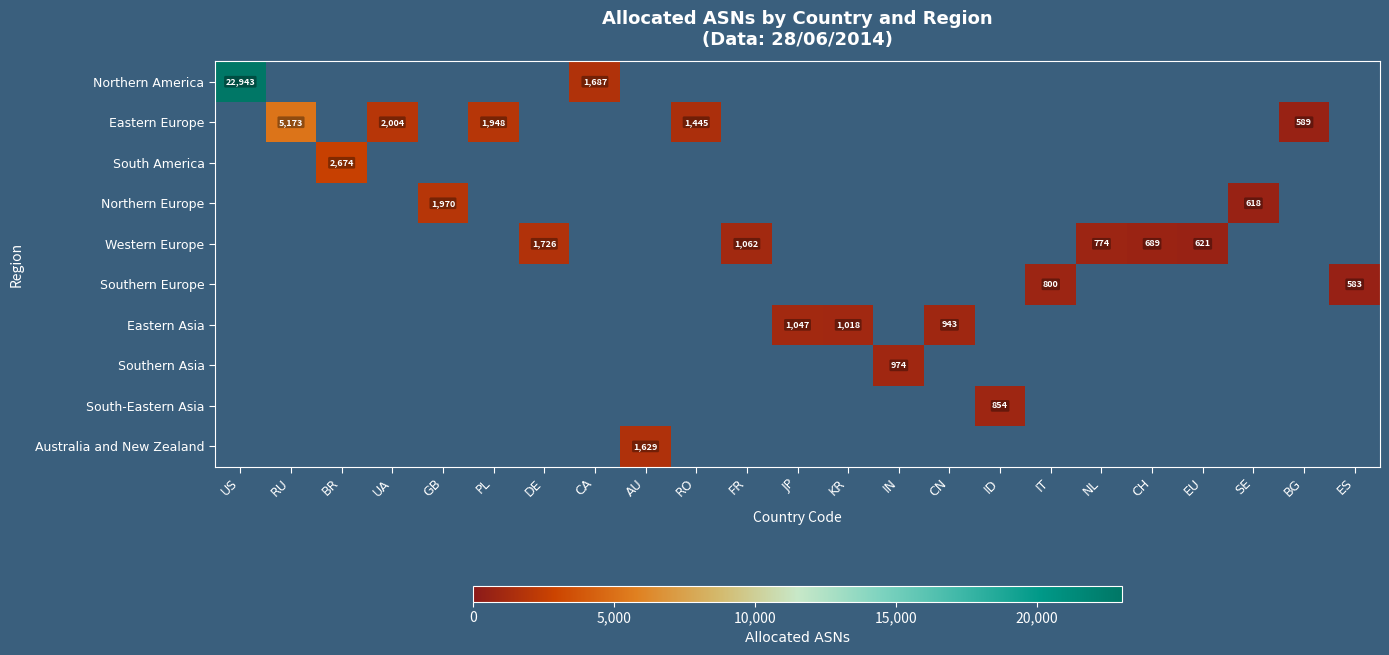

Which label corresponds to the largest value in the chart?

US